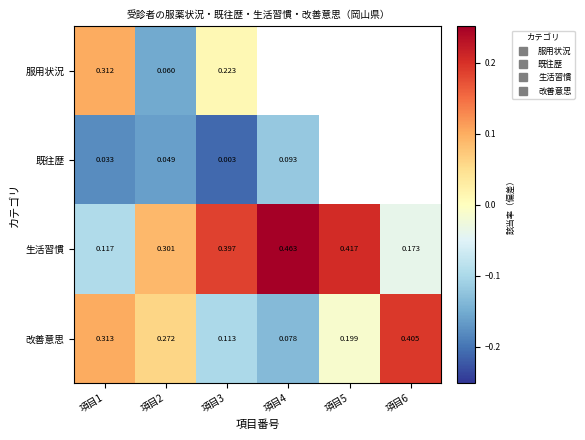

Rank the series by their maximum value, from lowest to highest.

既往歴, 服用状況, 改善意思, 生活習慣